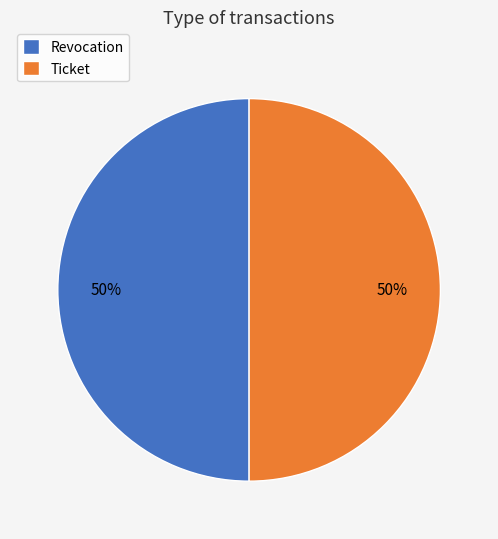

True or false: Revocation accounts for 50% of the total.

True